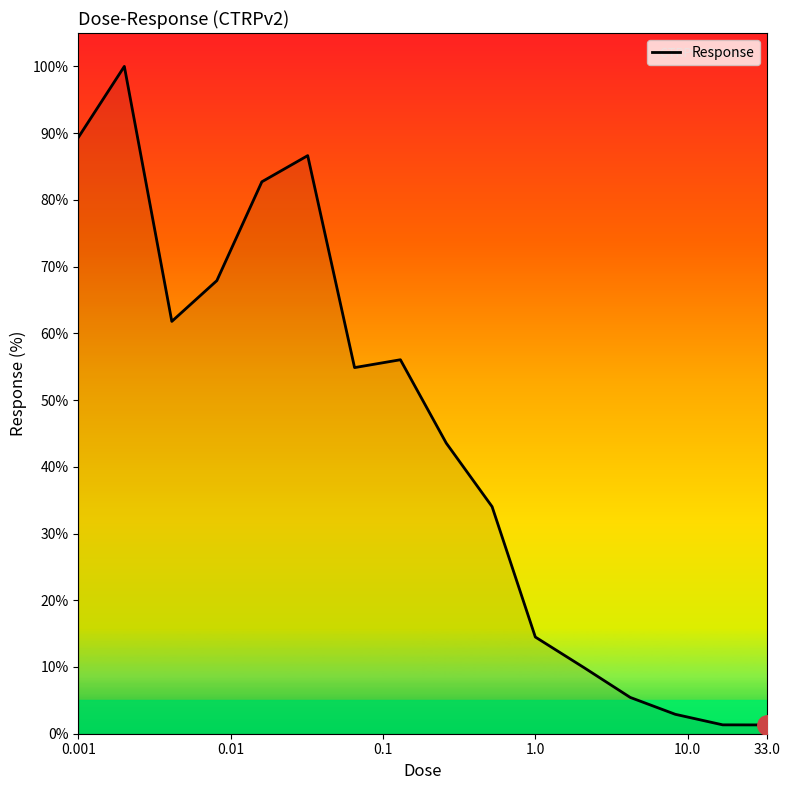

What is the average value?

44.5